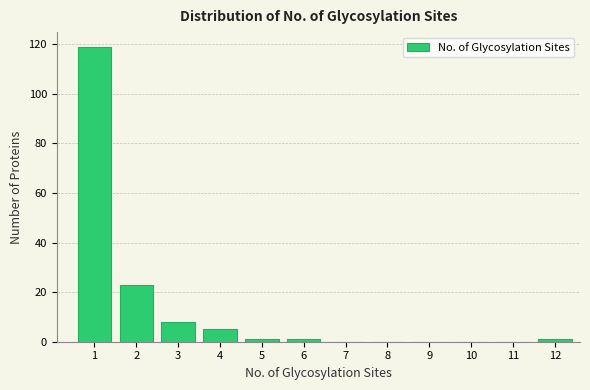

Reading left to right, extract all data points from this chart.

1=119	2=23	3=8	4=5	5=1	6=1	7=0	8=0	9=0	10=0	11=0	12=1